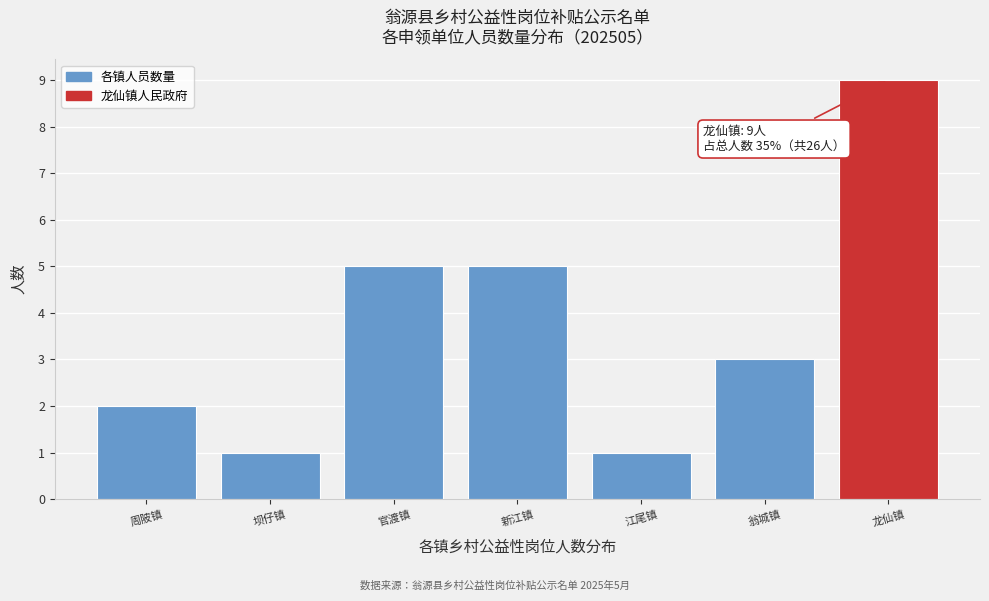

Reading left to right, transcribe all the data shown in this chart.

周陂镇=2	坝仔镇=1	官渡镇=5	新江镇=5	江尾镇=1	翁城镇=3	龙仙镇=9